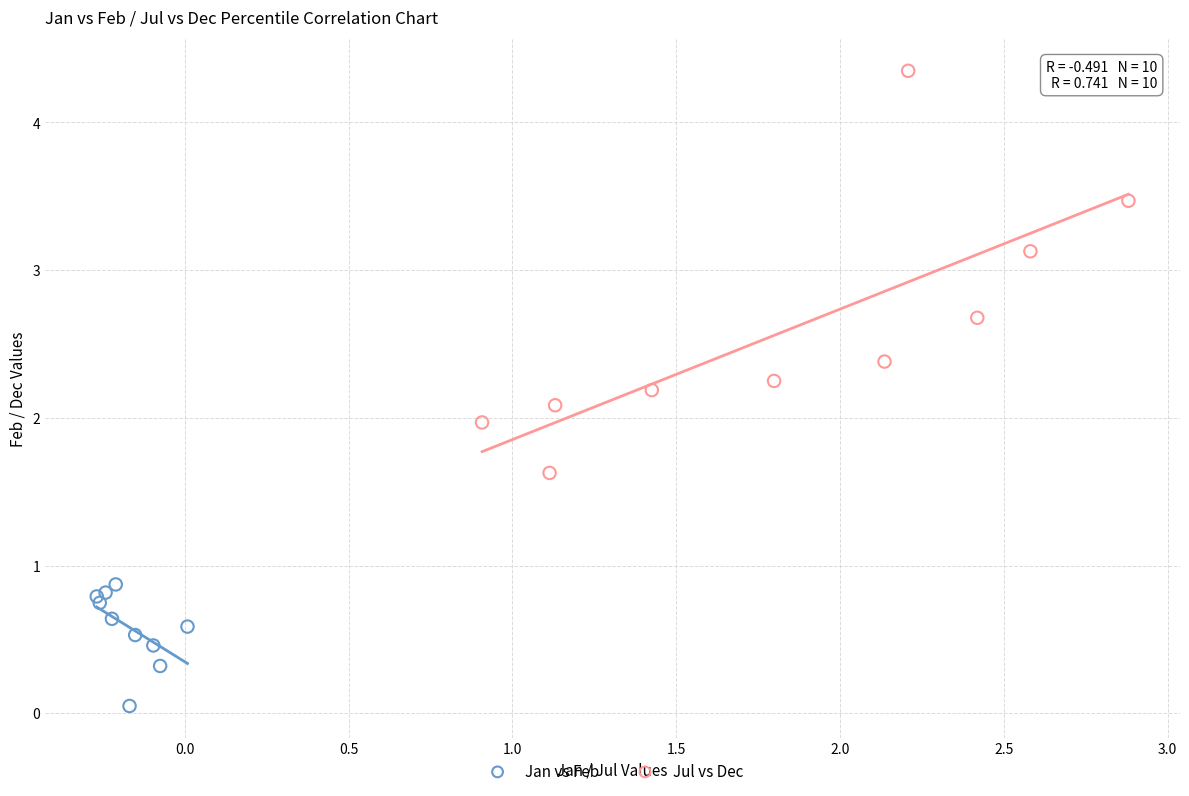

Which series contains the lowest Y value?

Jan vs Feb